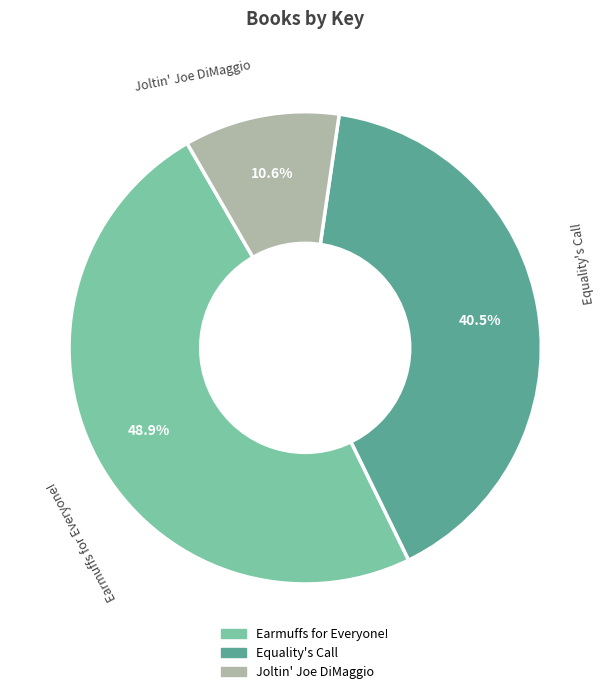

What is the total percentage of Earmuffs for Everyone! and Equality's Call?

89.4%